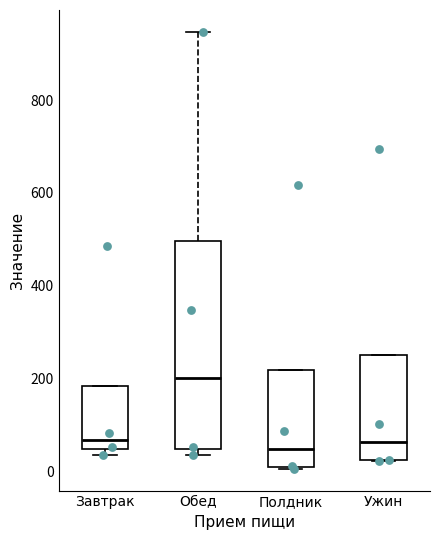

Where is the lower edge of the box for Завтрак on the y-axis? The values are not printed on the chart, so give them approximately, as read against the axis.

40